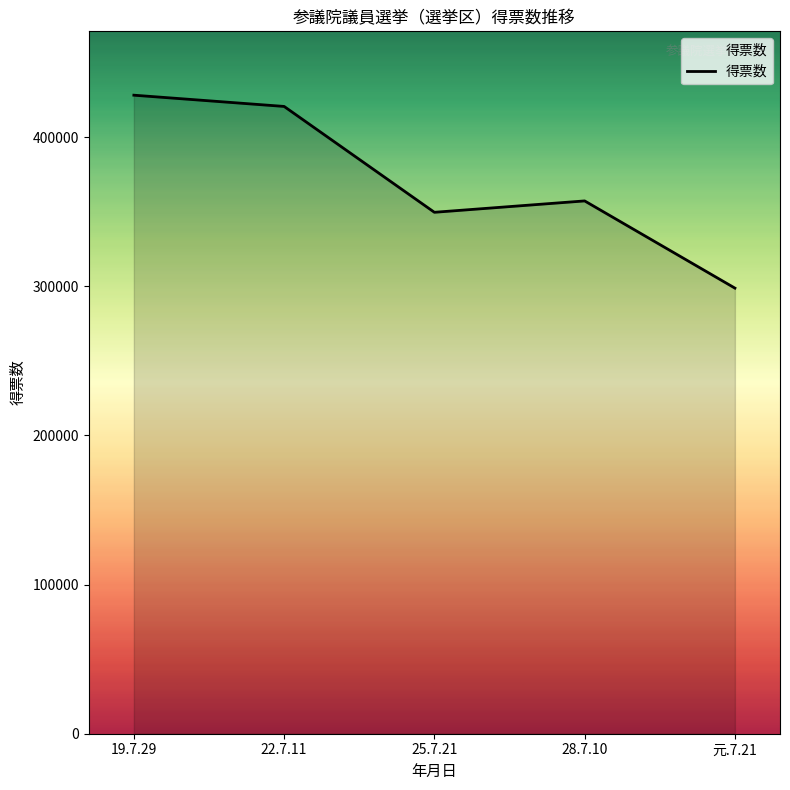

Reading left to right, extract all data points from this chart.

428033	420494	349533	357158	298701